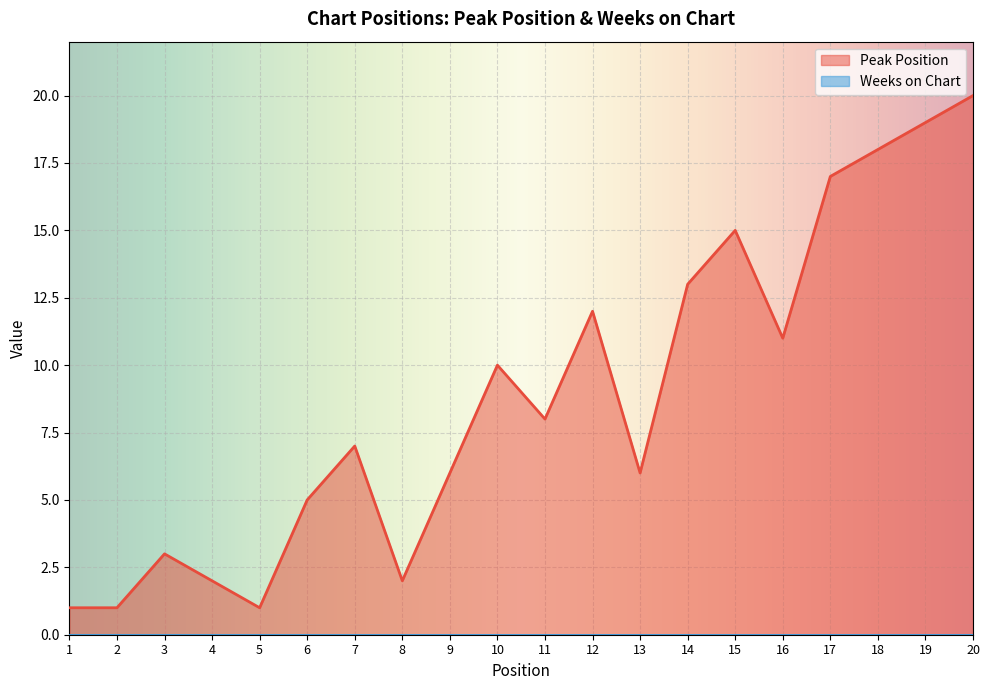

How many series are shown in this chart?

2